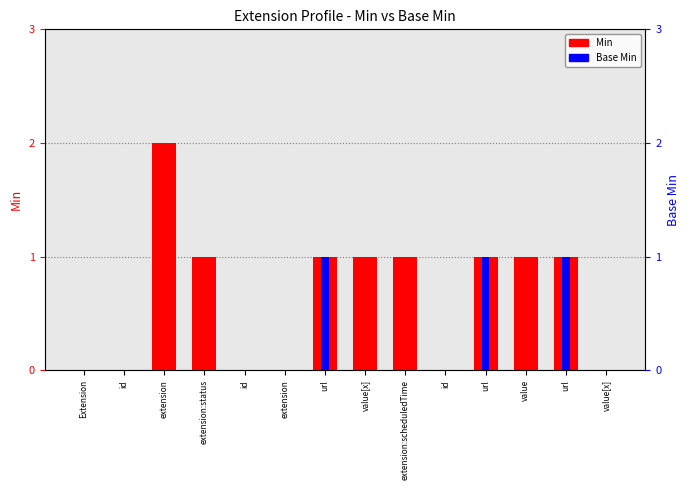

How many groups of bars are there?

14